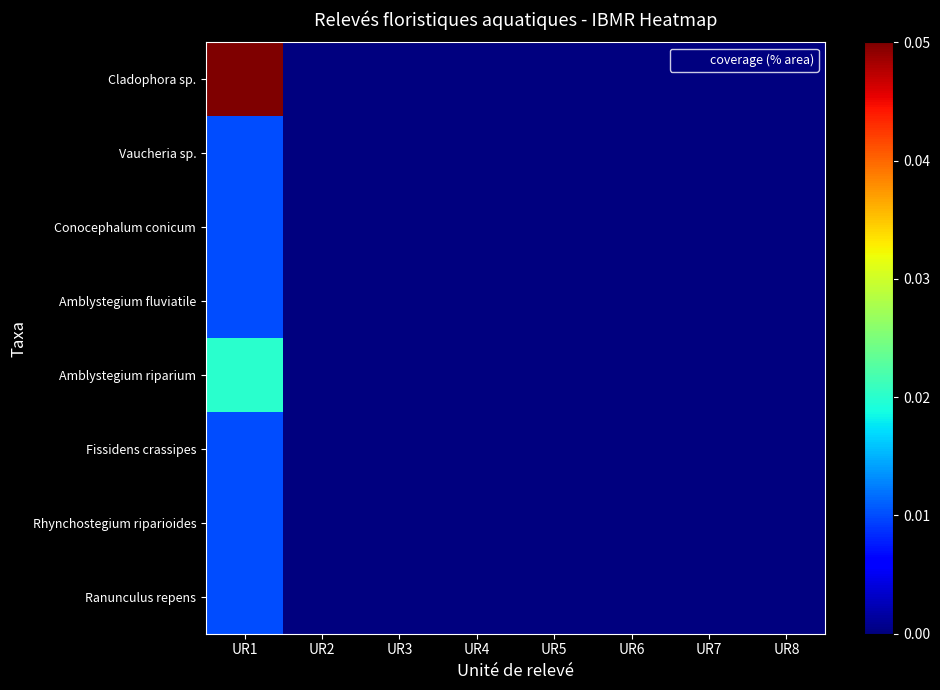

Reading left to right, transcribe all the data shown in this chart.

Cladophora sp.: UR1=0.1	UR2=0.0	UR3=0.0	UR4=0.0	UR5=0.0	UR6=0.0	UR7=0.0	UR8=0.0
Vaucheria sp.: UR1=0.0	UR2=0.0	UR3=0.0	UR4=0.0	UR5=0.0	UR6=0.0	UR7=0.0	UR8=0.0
Conocephalum conicum: UR1=0.0	UR2=0.0	UR3=0.0	UR4=0.0	UR5=0.0	UR6=0.0	UR7=0.0	UR8=0.0
Amblystegium fluviatile: UR1=0.0	UR2=0.0	UR3=0.0	UR4=0.0	UR5=0.0	UR6=0.0	UR7=0.0	UR8=0.0
Amblystegium riparium: UR1=0.0	UR2=0.0	UR3=0.0	UR4=0.0	UR5=0.0	UR6=0.0	UR7=0.0	UR8=0.0
Fissidens crassipes: UR1=0.0	UR2=0.0	UR3=0.0	UR4=0.0	UR5=0.0	UR6=0.0	UR7=0.0	UR8=0.0
Rhynchostegium riparioides: UR1=0.0	UR2=0.0	UR3=0.0	UR4=0.0	UR5=0.0	UR6=0.0	UR7=0.0	UR8=0.0
Ranunculus repens: UR1=0.0	UR2=0.0	UR3=0.0	UR4=0.0	UR5=0.0	UR6=0.0	UR7=0.0	UR8=0.0